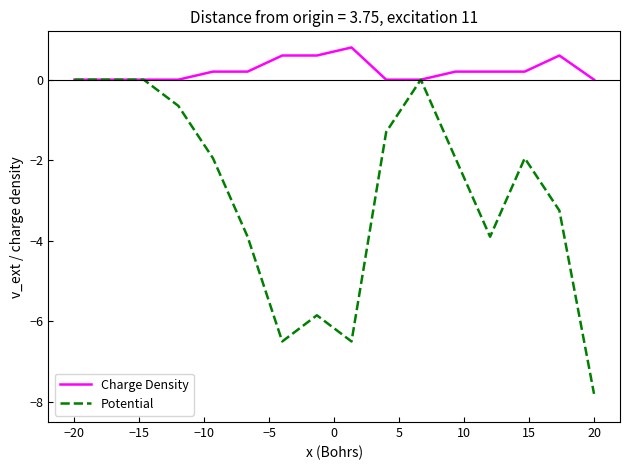

What is the smallest value displayed?

-7.8